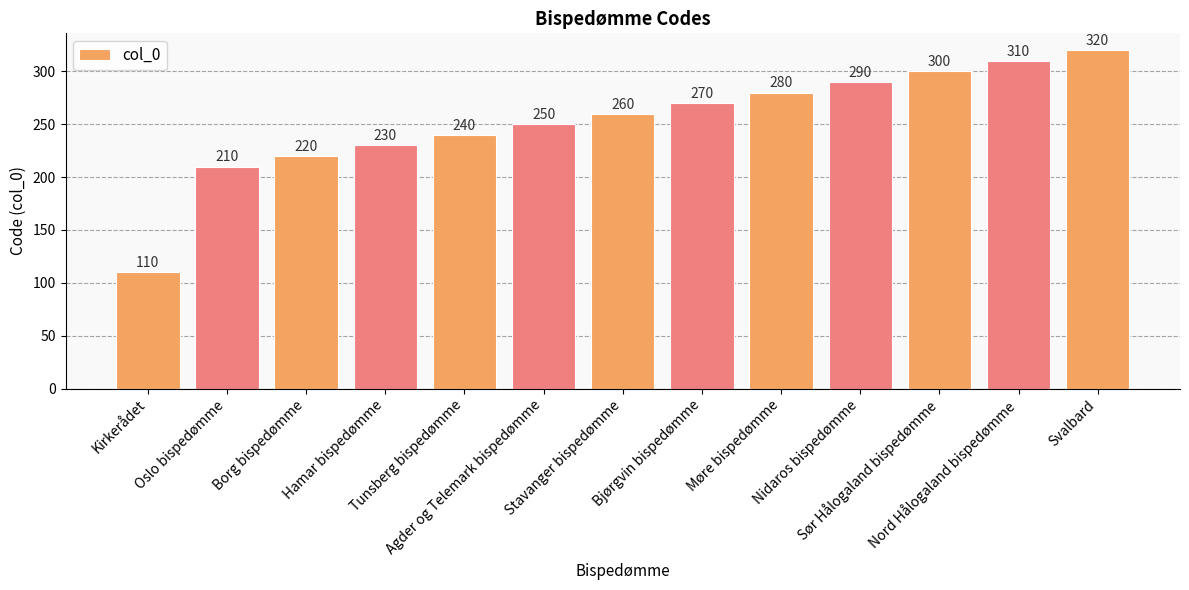

Reading left to right, extract all data points from this chart.

110	210	220	230	240	250	260	270	280	290	300	310	320